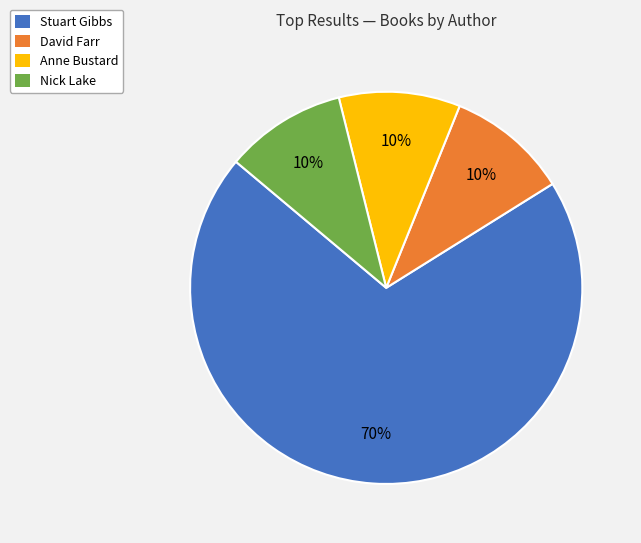

True or false: David Farr accounts for 3% of the total.

False